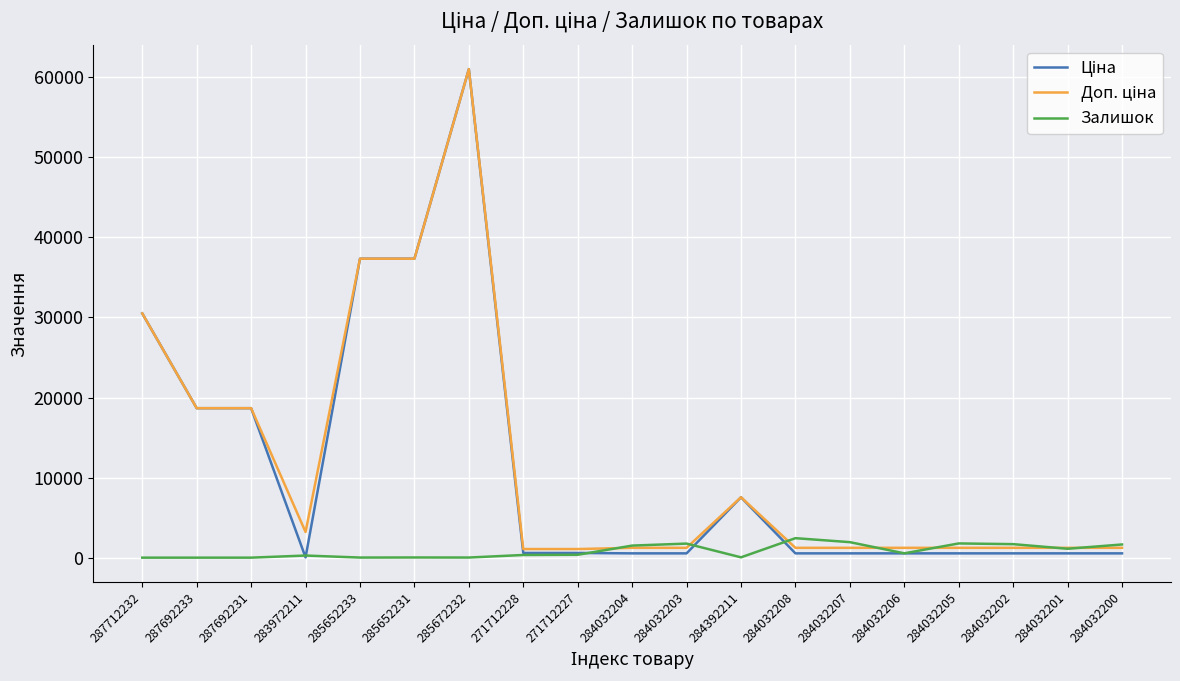

What is the maximum value shown in the chart?

61024.7